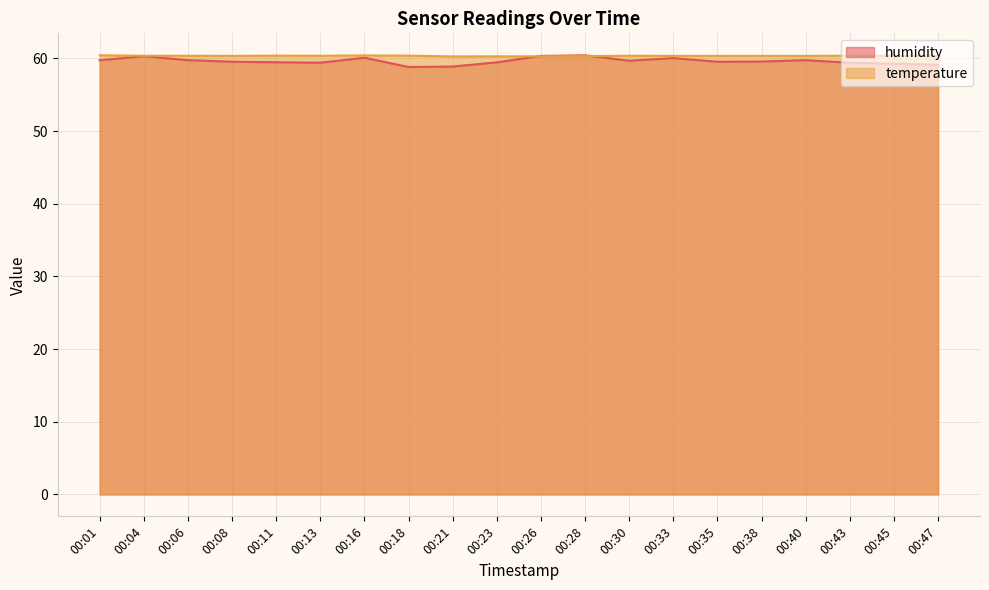

Reading left to right, transcribe all the data shown in this chart.

humidity: 59.7	60.3	59.8	59.5	59.5	59.4	60.1	58.8	58.9	59.5	60.3	60.4	59.7	60.0	59.5	59.6	59.8	59.4	59.2	59.1
temperature: 60.4	60.4	60.4	60.3	60.4	60.4	60.4	60.4	60.3	60.3	60.3	60.3	60.4	60.3	60.3	60.3	60.3	60.4	60.4	60.4